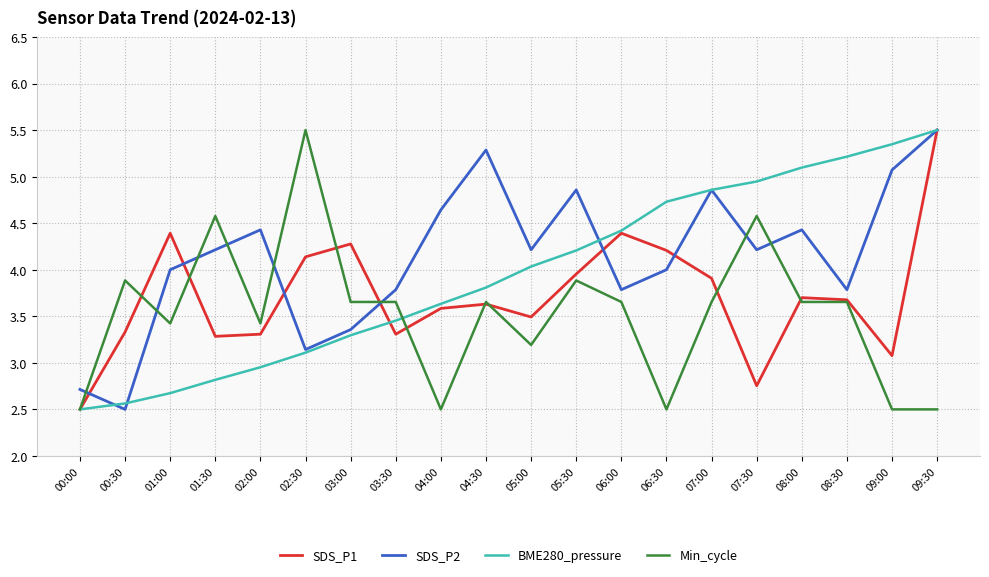

Which series changed the most between 02:00 and 06:30?

BME280_pressure